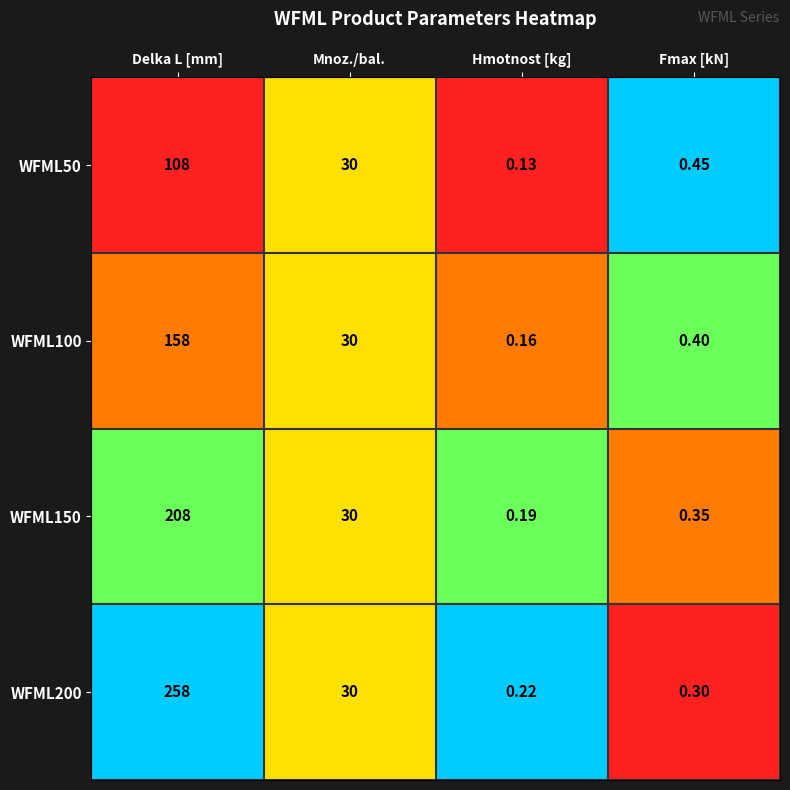

At which label does WFML200 first exceed 30?

Delka L [mm]